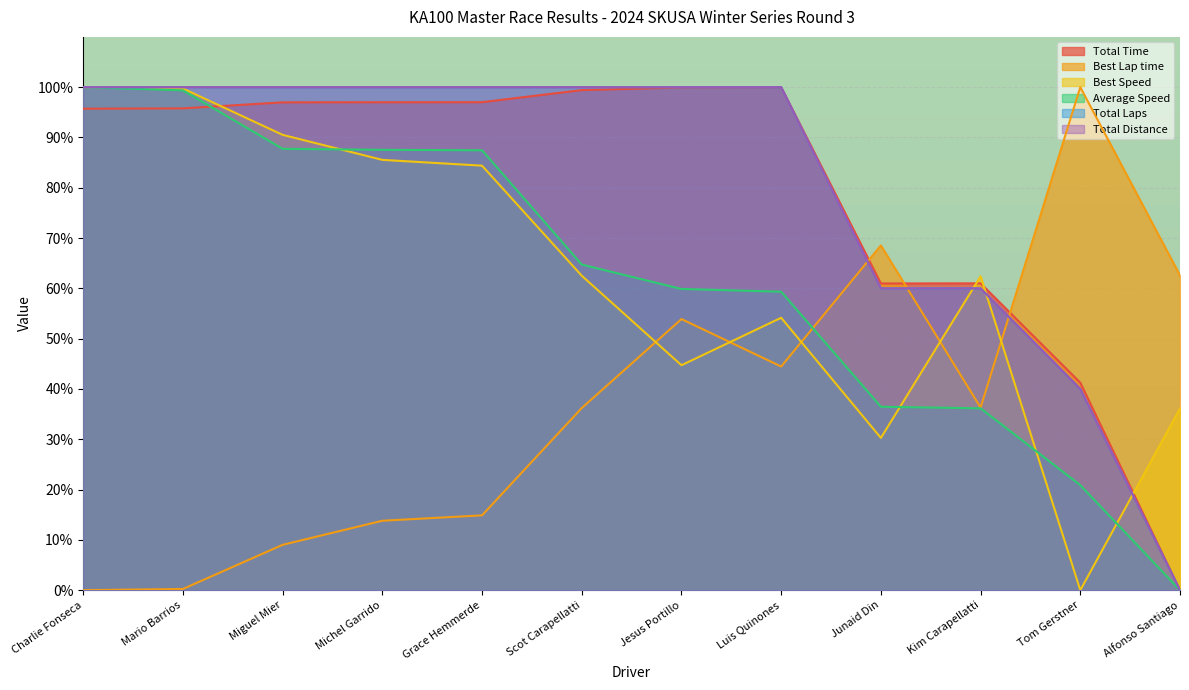

How many data points in Average Speed are above 64?

6